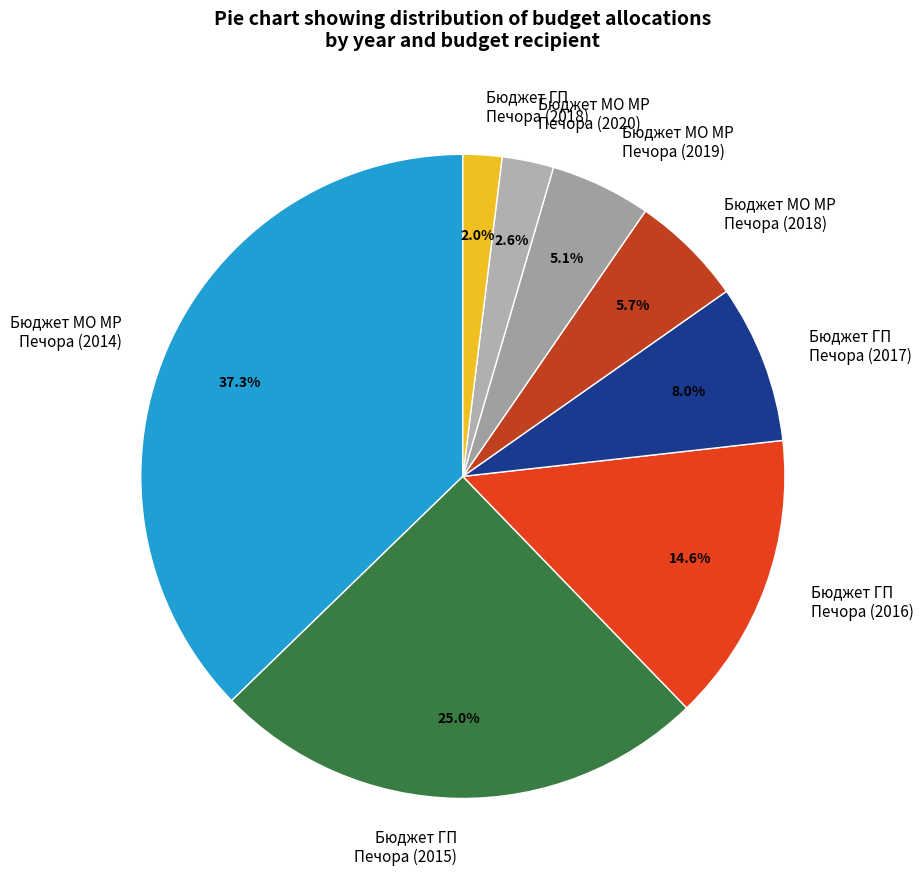

Between Бюджет ГП Печора (2015) and Бюджет МО МР Печора (2014), which is larger?

Бюджет МО МР Печора (2014)